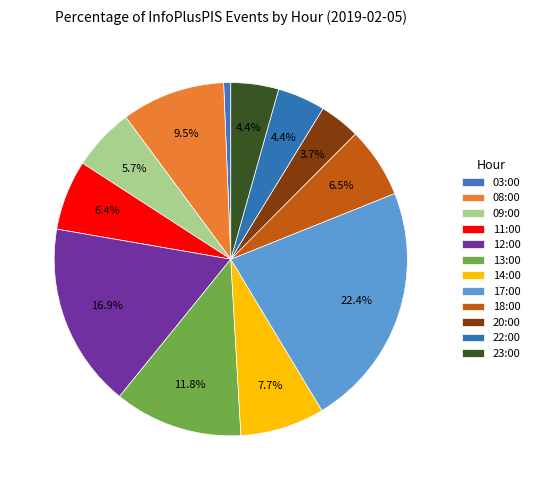

Which slice is the smallest?

03:00